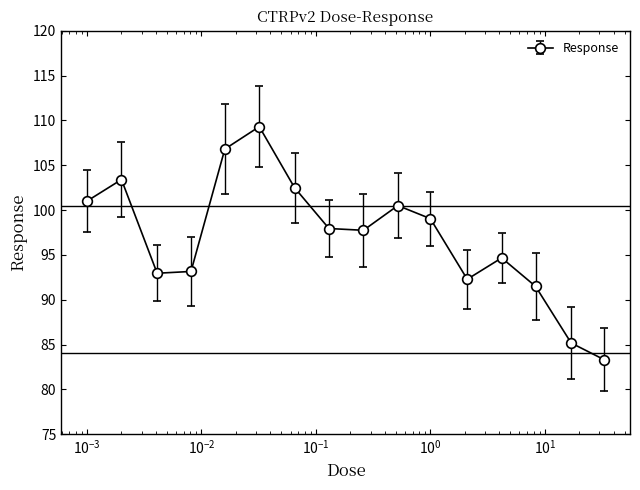

What is the sum of all values?

1551.2